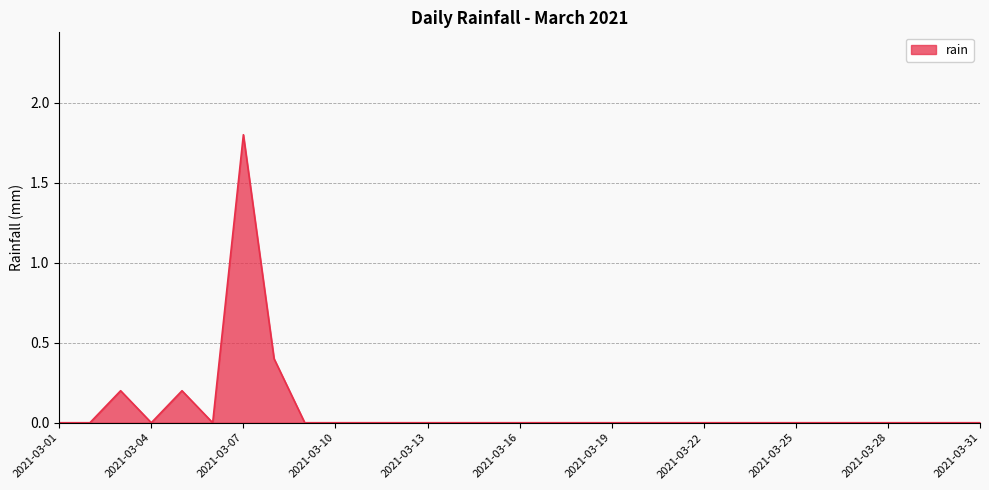

What is the difference between the maximum and second lowest values?

1.8